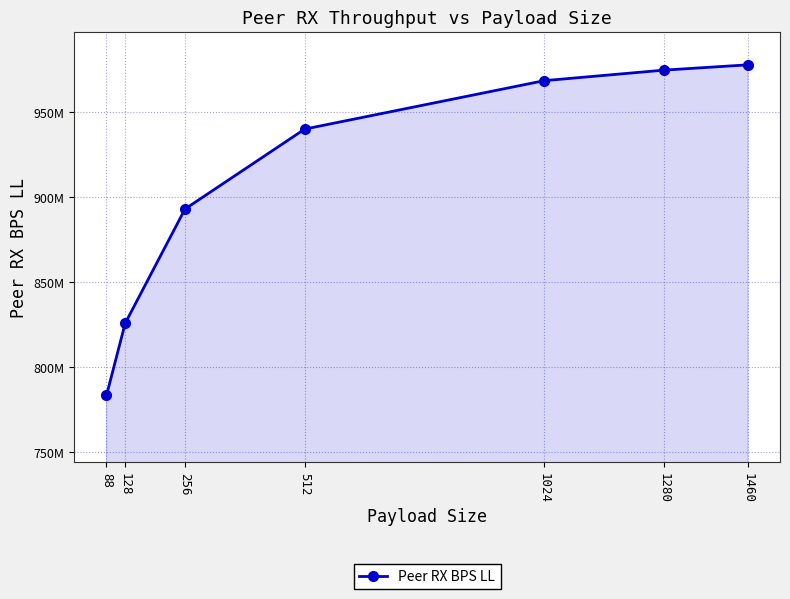

True or false: there are more than 2 points higher than both neighbors.

False